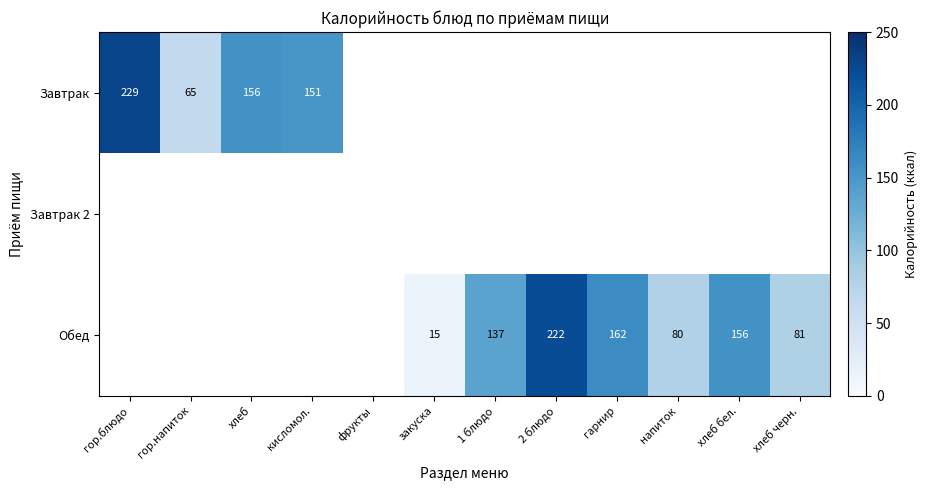

The Завтрак series shows 151 at кисломол.. True or false?

True